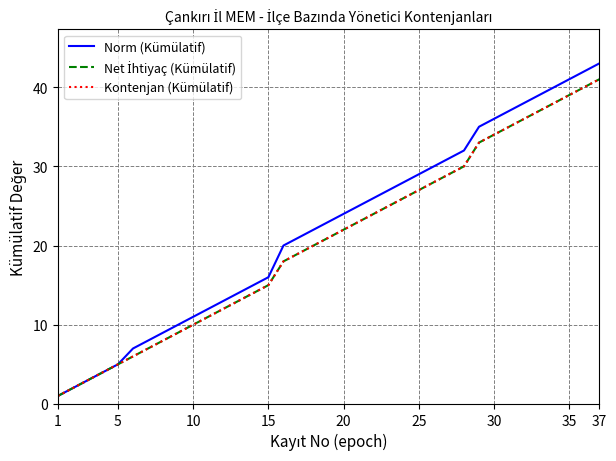

Does the chart display data point markers on the line(s)?

No